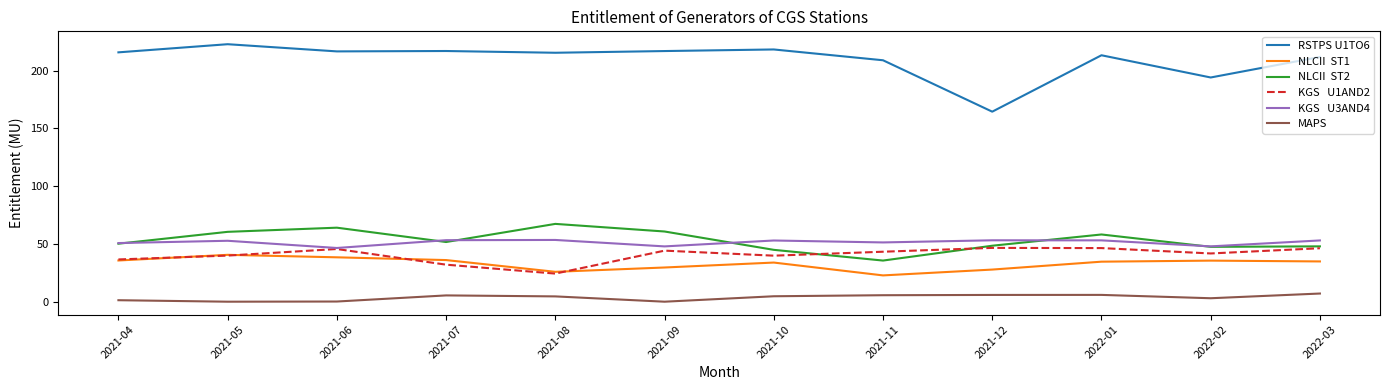

What is the total value across all series at 2021-11?

367.3